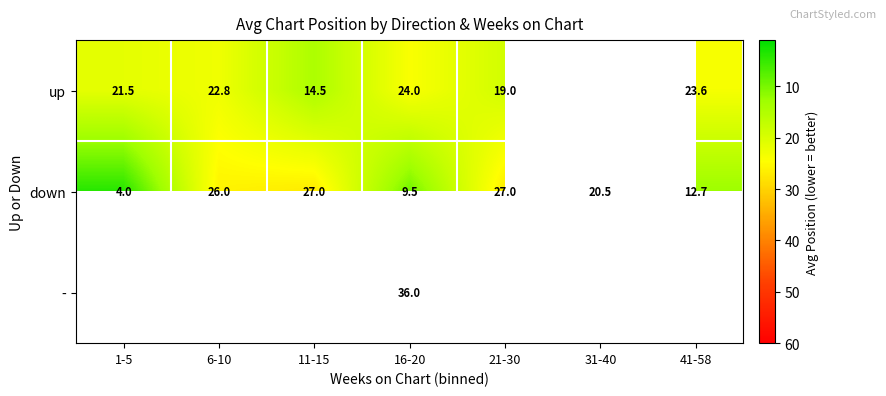

What is the sum of the down values at 41-58 and 6-10?

38.7